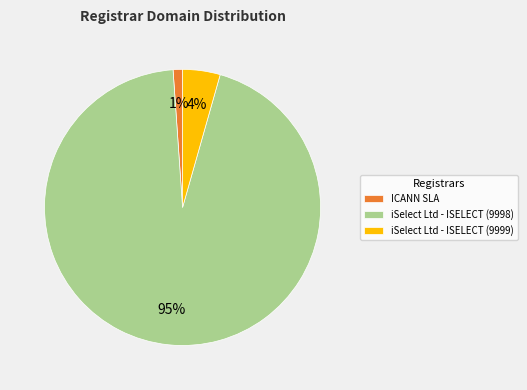

What is the largest slice in the pie chart?

iSelect Ltd - ISELECT (9998)